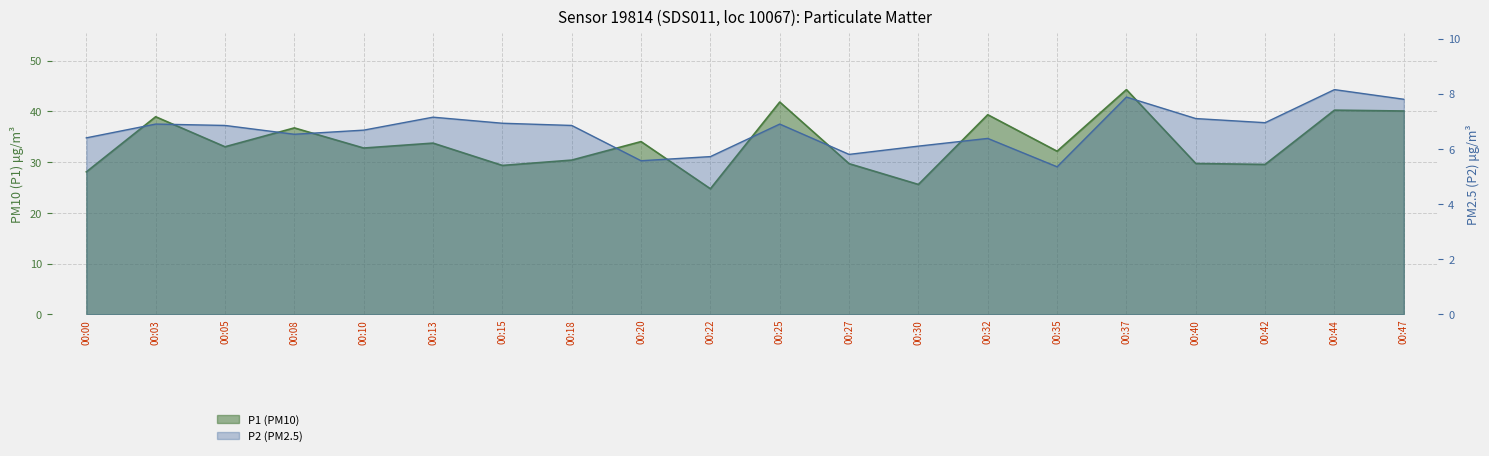

Count the number of data series in this chart.

2